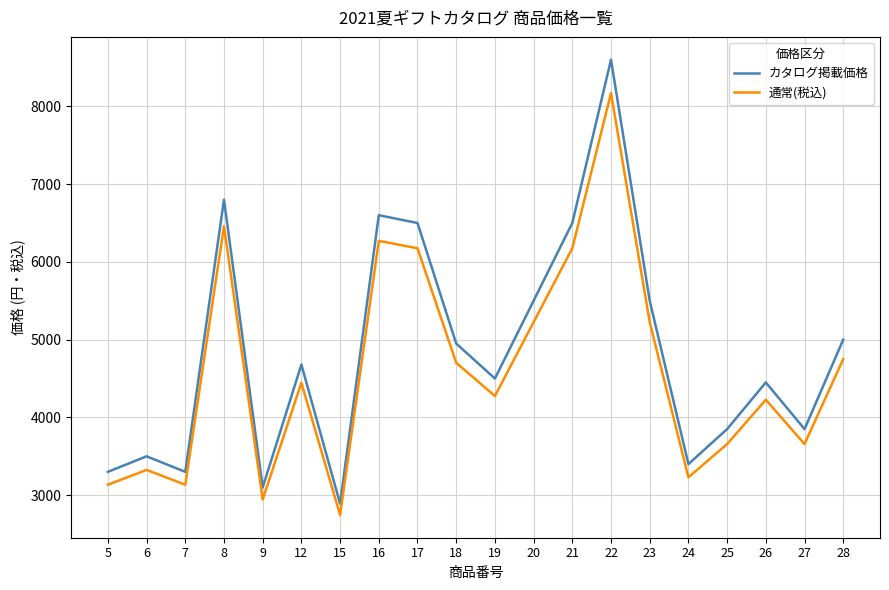

True or false: カタログ掲載価格 has a value of 2636.2 at 20.

False